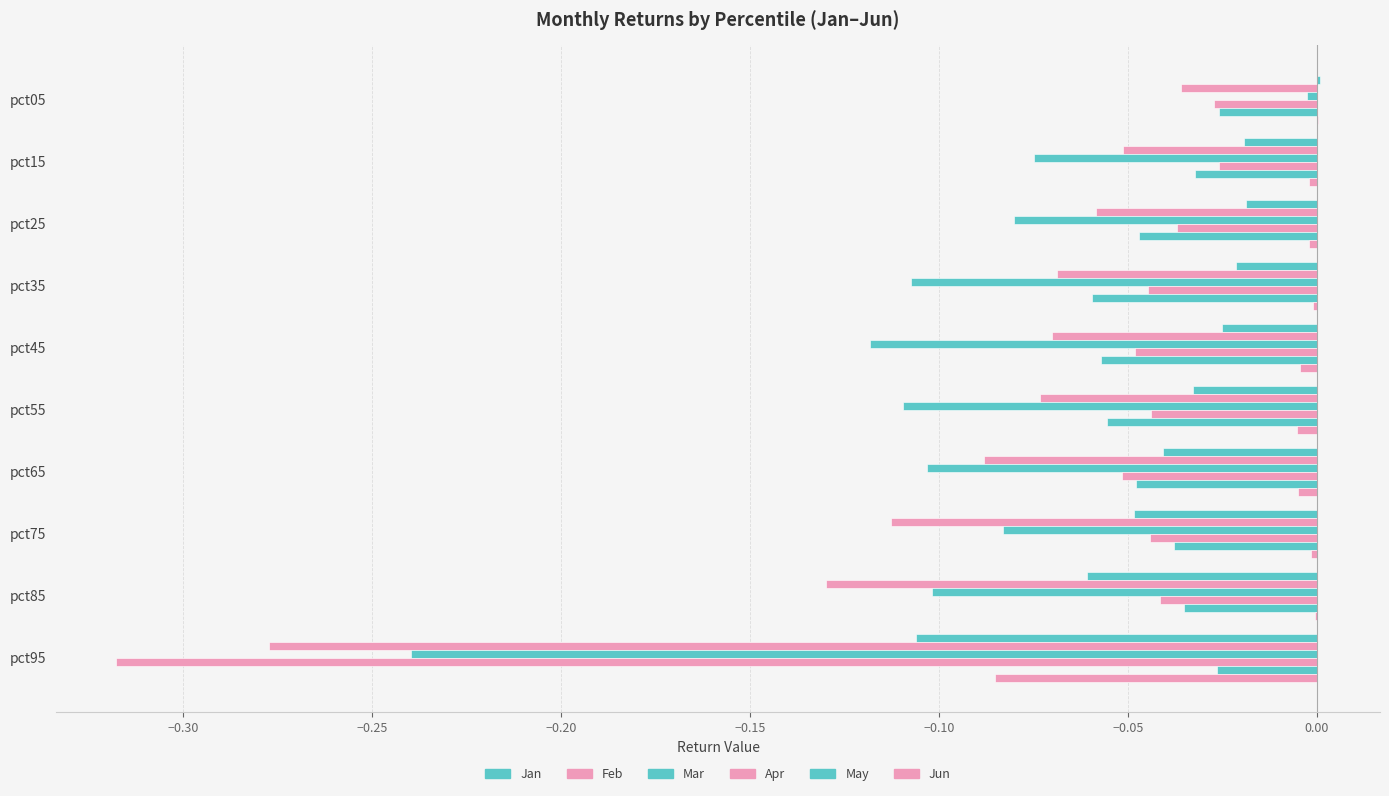

At how many categories does at least one series exceed 0?

1